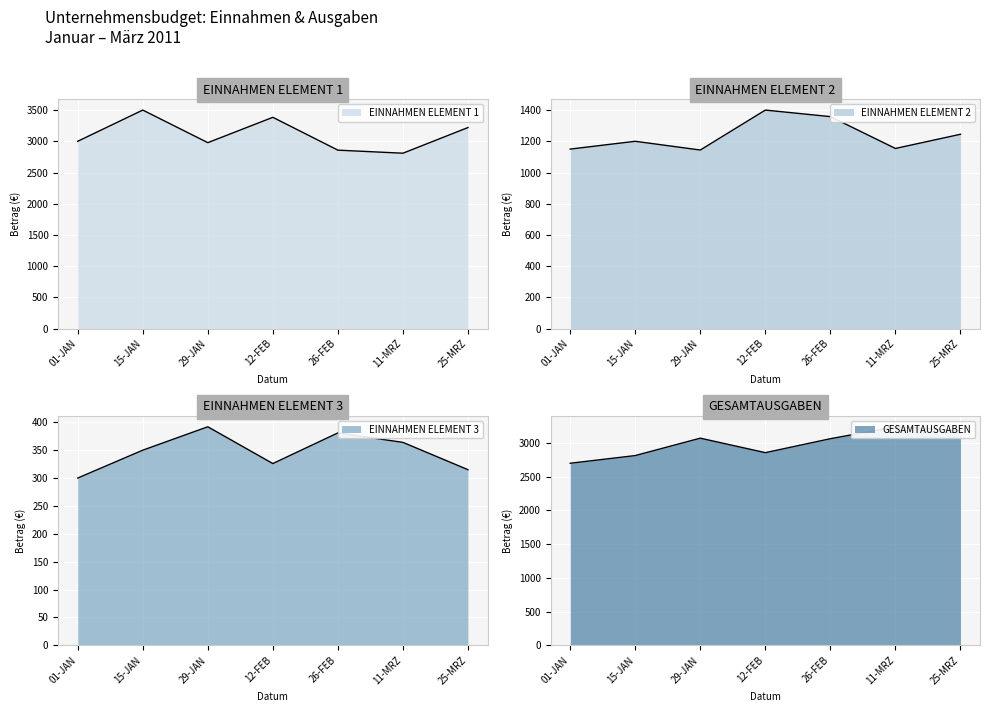

At 29-JAN, list the series in order from smallest to largest.

EINNAHMEN ELEMENT 3, EINNAHMEN ELEMENT 2, EINNAHMEN ELEMENT 1, GESAMTAUSGABEN